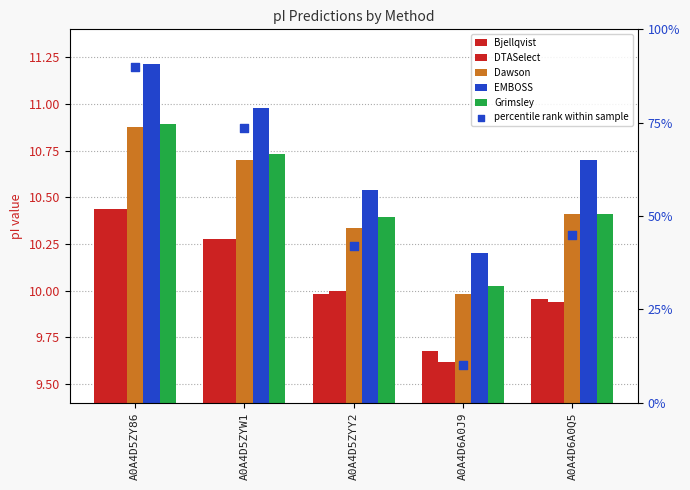

What are all the series names shown in the legend?

Bjellqvist, DTASelect, Dawson, EMBOSS, Grimsley, percentile rank within sample